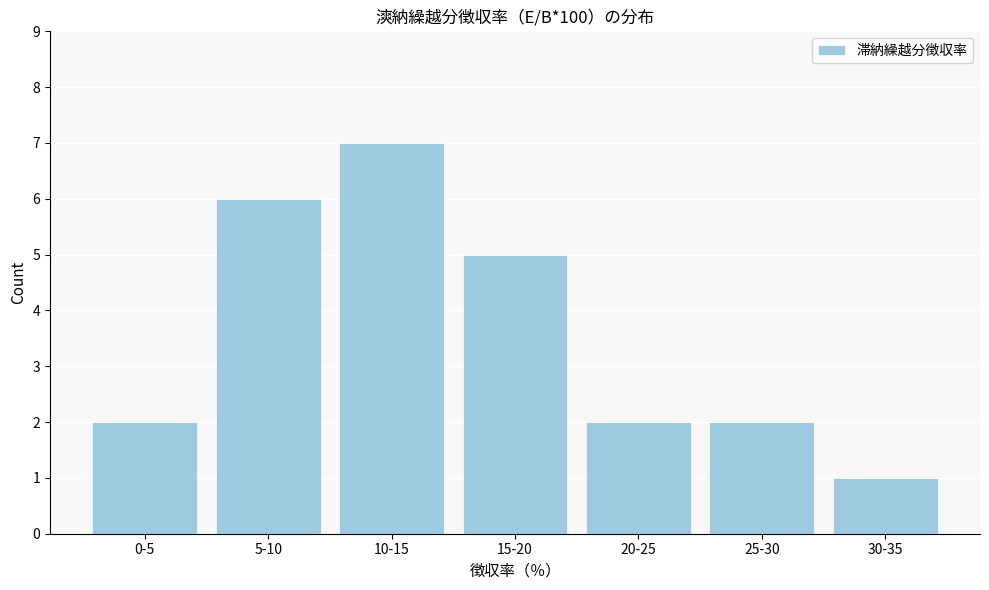

Reading left to right, transcribe all the data shown in this chart.

0-5=2	5-10=6	10-15=7	15-20=5	20-25=2	25-30=2	30-35=1